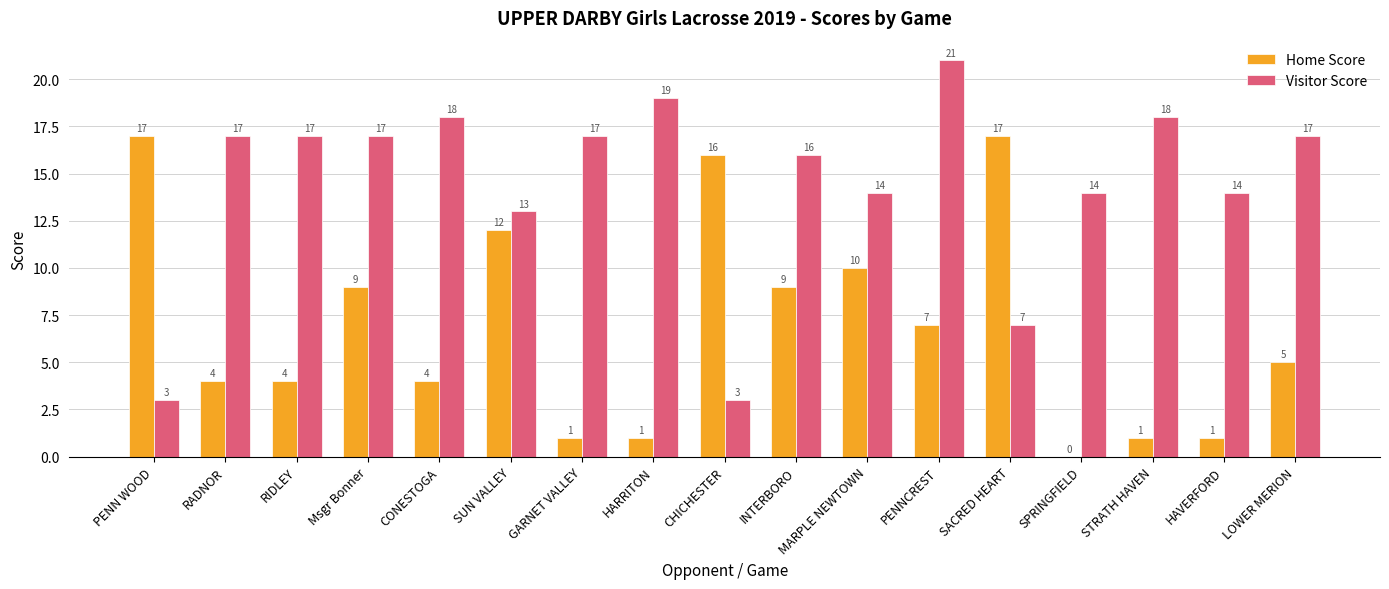

Reading right to left, what are all the values shown in this chart?

Home Score: 5	1	1	0	17	7	10	9	16	1	1	12	4	9	4	4	17
Visitor Score: 17	14	18	14	7	21	14	16	3	19	17	13	18	17	17	17	3